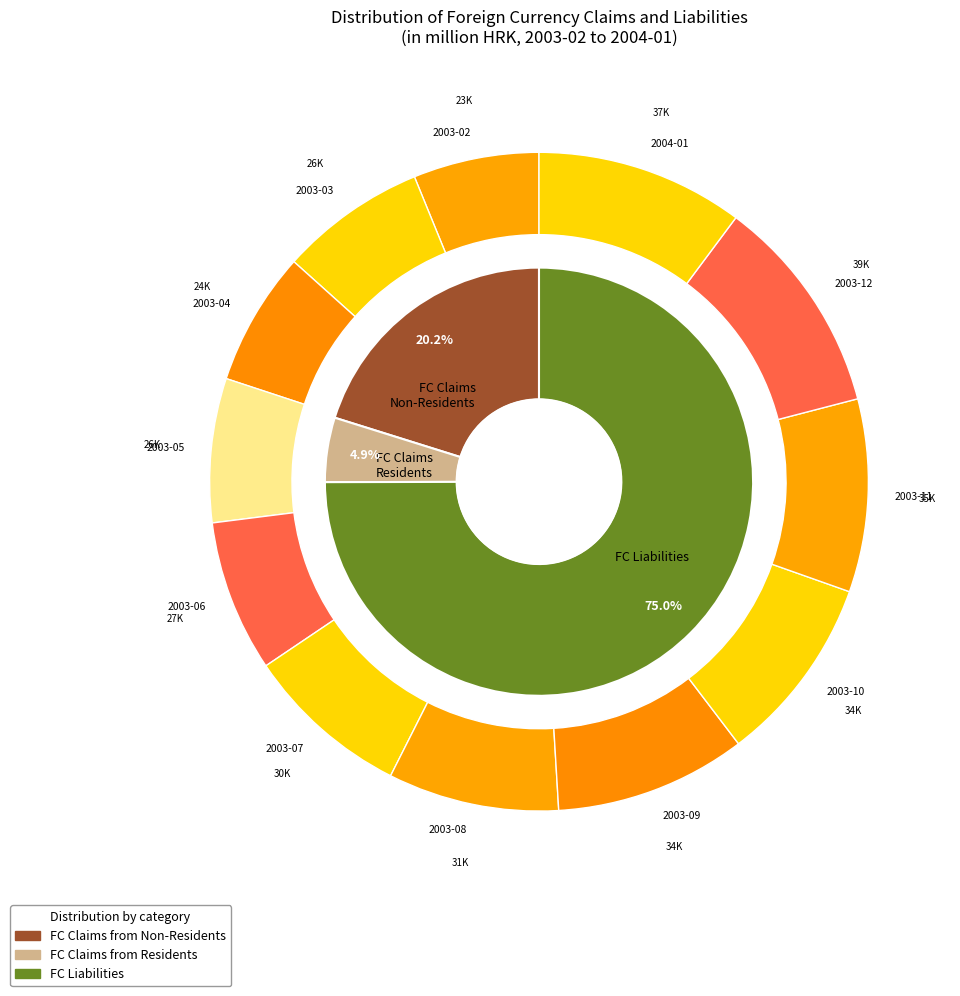

Does 2003-10 account for over 50% of the chart?

No